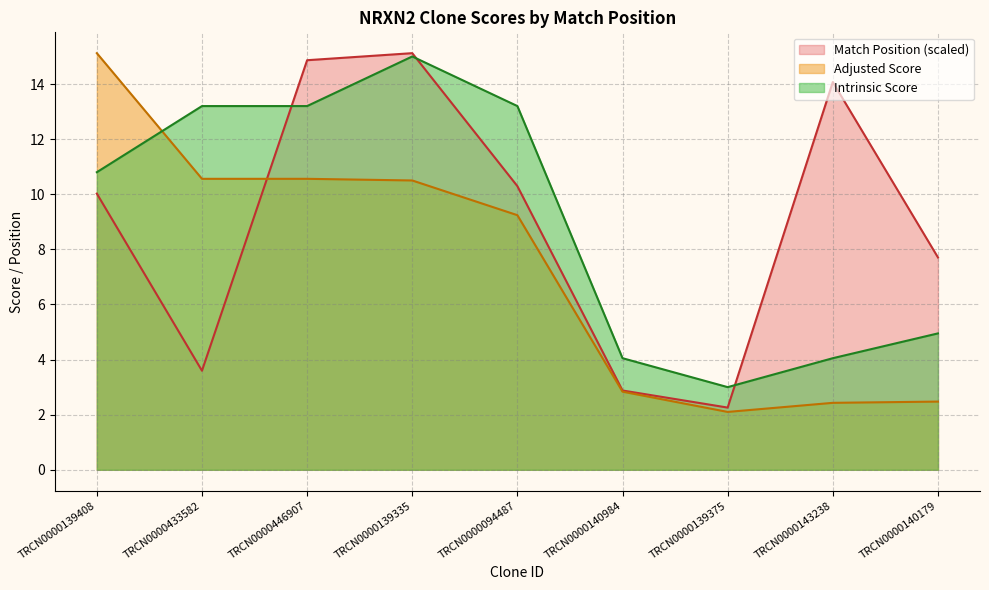

True or false: Adjusted Score has a value of 3.3 at TRCN0000139375.

False